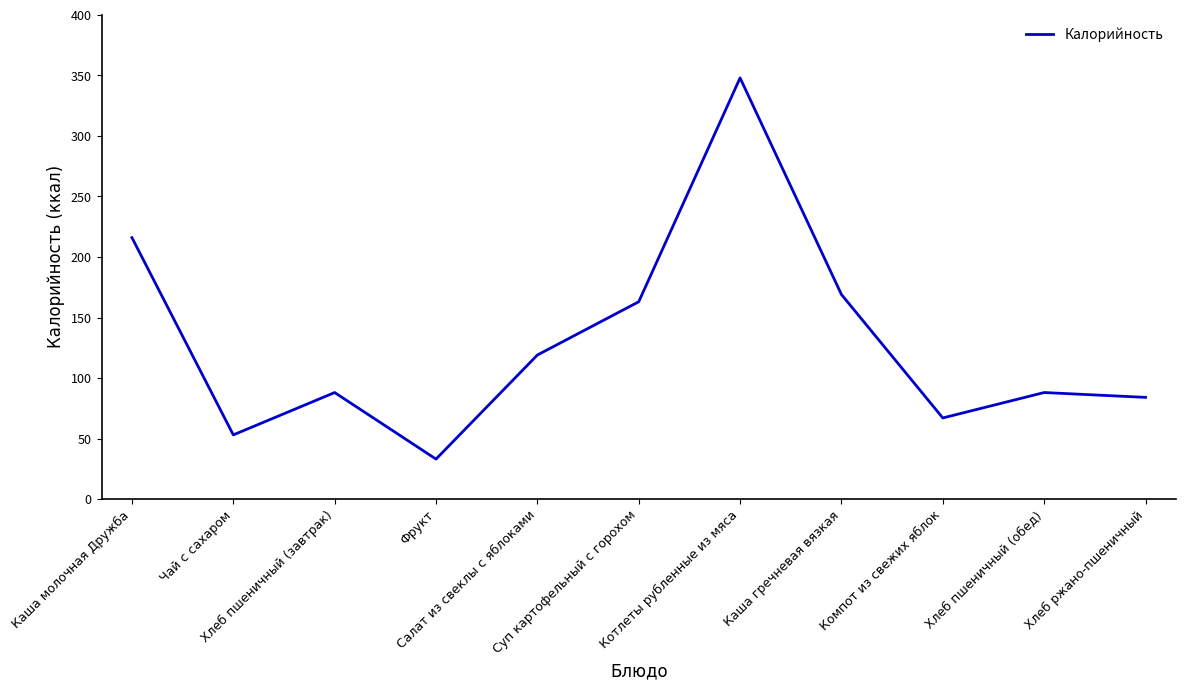

What position from the right is Салат из свеклы с яблоками?

7